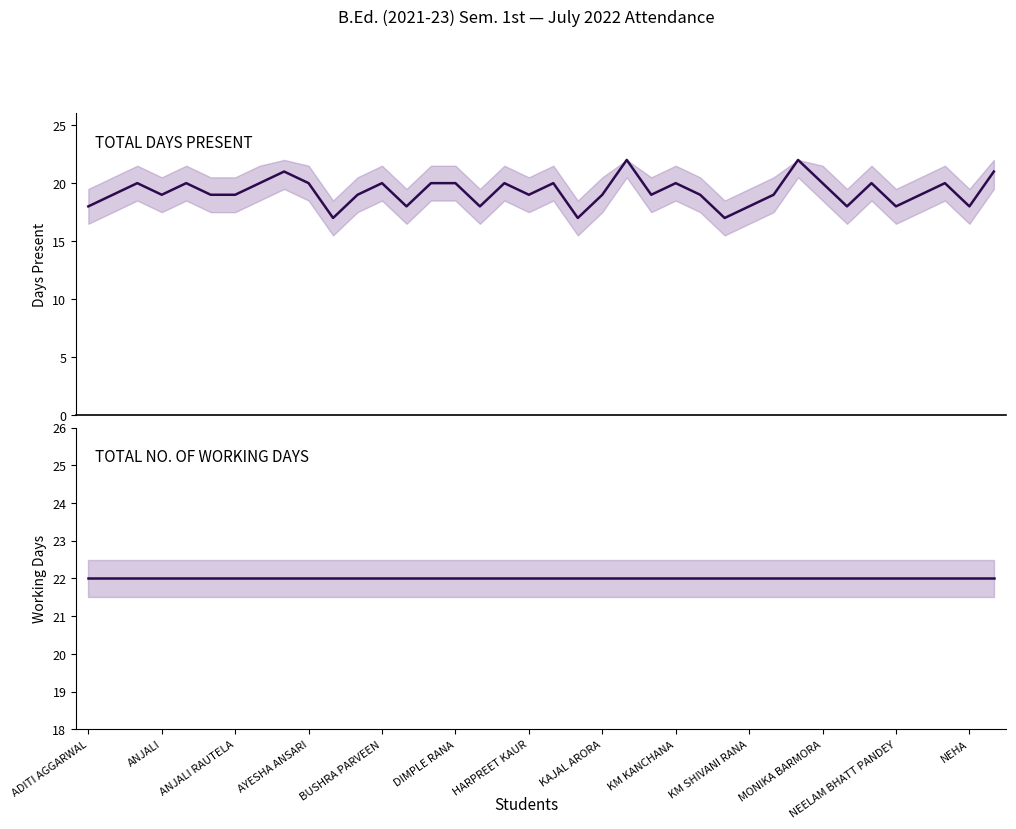

What is the approximate value of TOTAL NO. OF WORKING DAYS at 28?

22